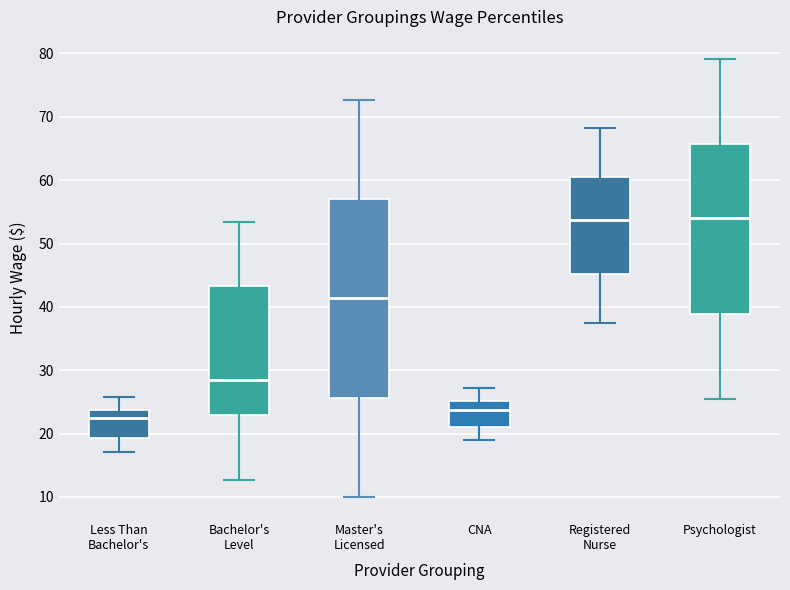

Which box's median line is the lowest?

Less Than Bachelor's